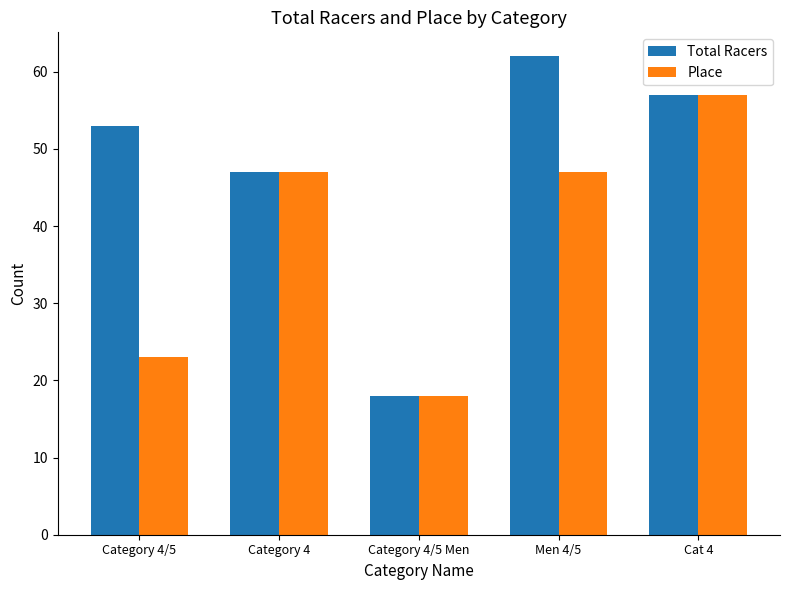

List the series in order of their peak value, highest first.

Total Racers, Place